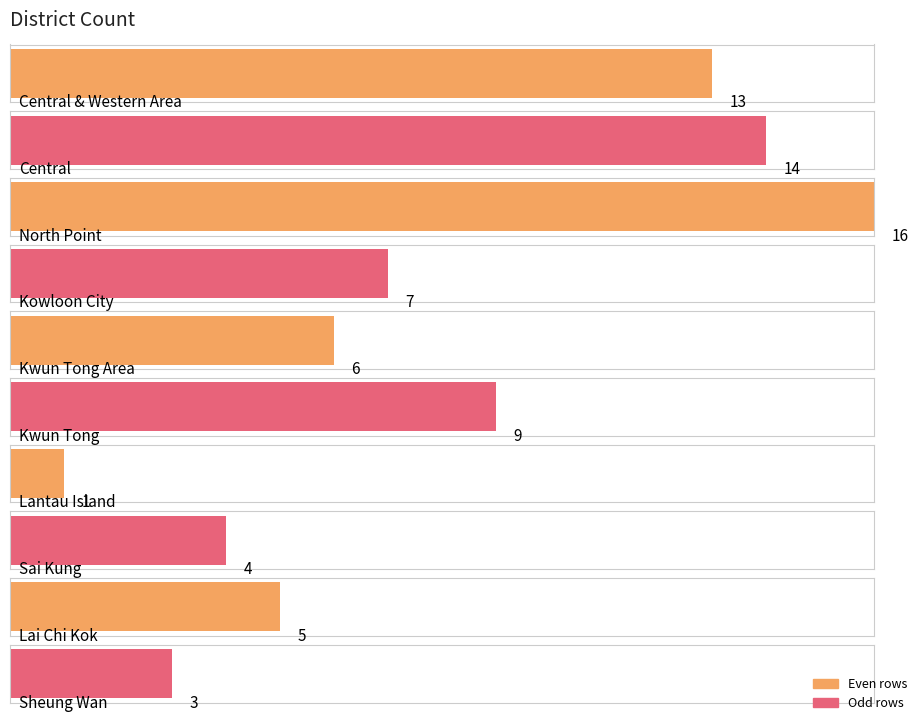

What is the label of the 1st bar from the right?

Sheung Wan